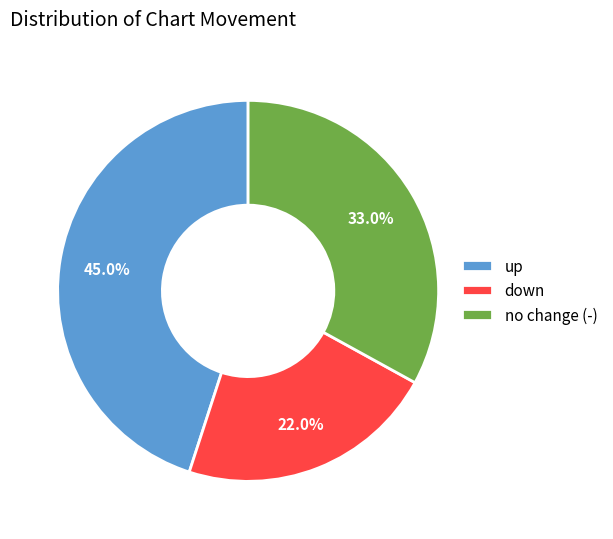

Which has a higher value, up or down?

up